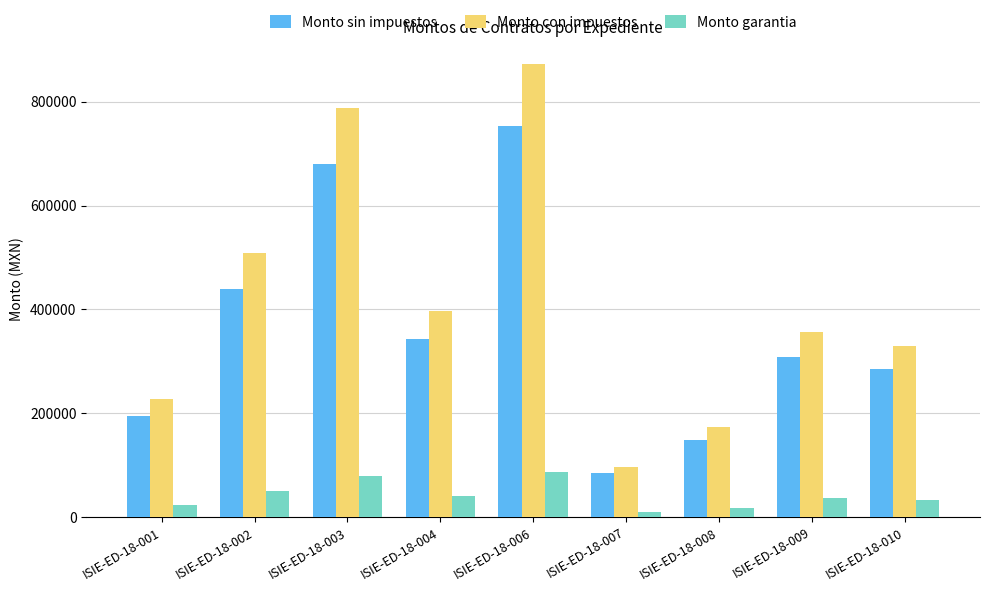

Are the bars grouped side by side (vs. stacked)?

Yes